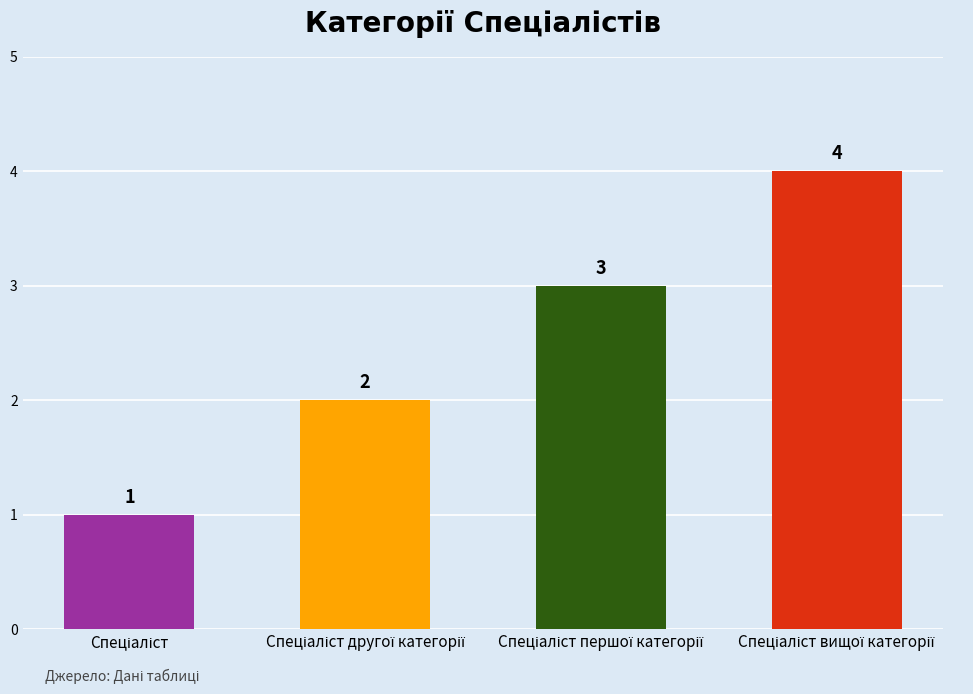

How many data points does each series have?

4